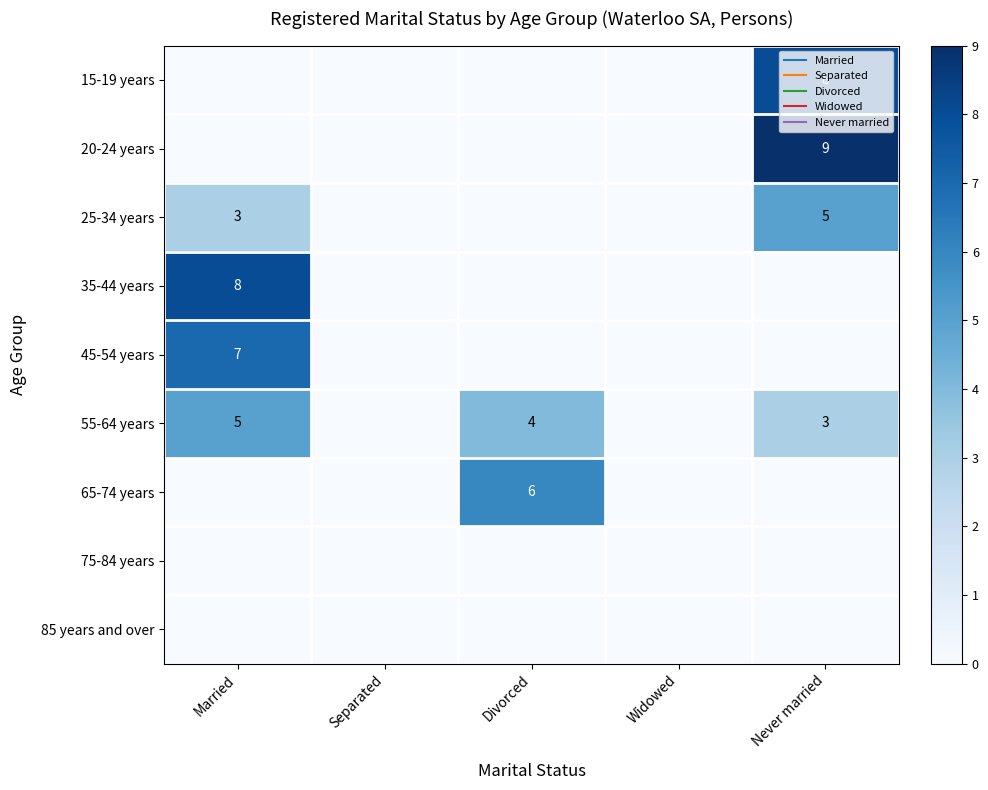

What is the highest value of the 65-74 years series?

6